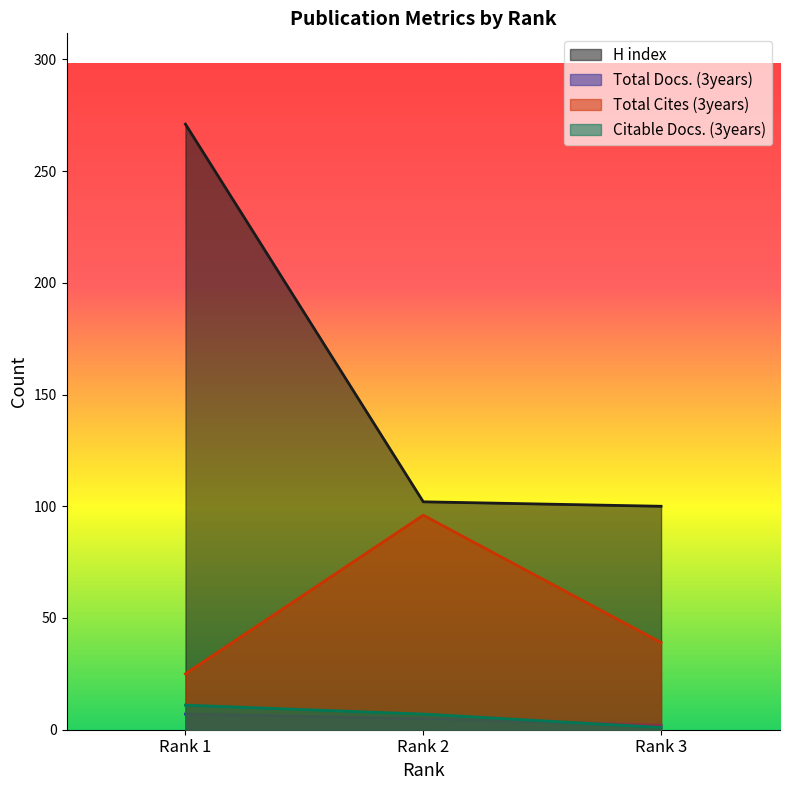

Is it true that Total Docs. (3years) equals 2 at Rank 3?

True